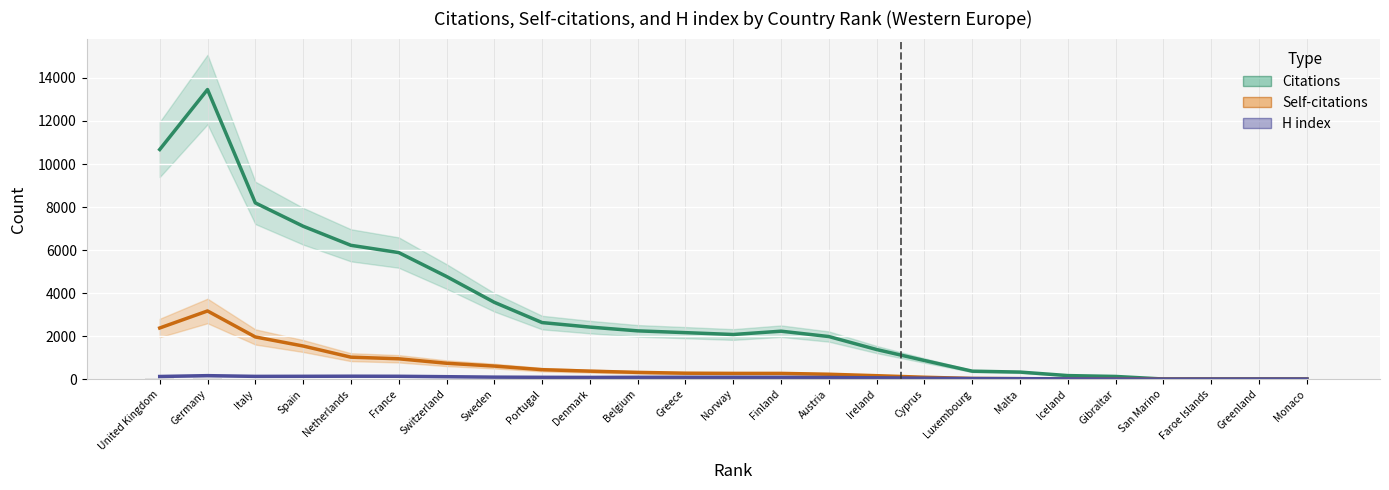

Read the H index value at San Marino.

2.0